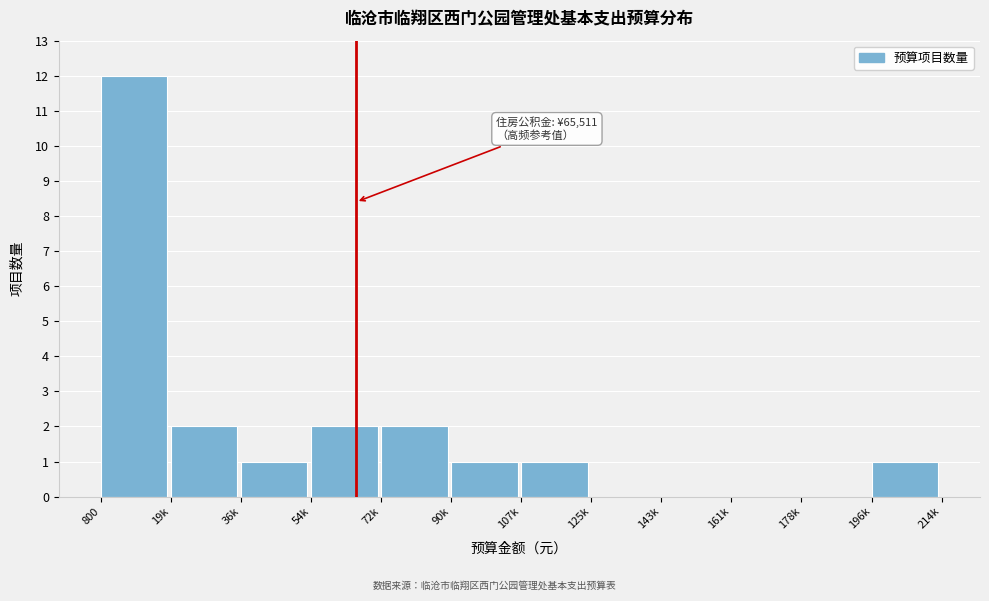

Reading left to right, transcribe all the data shown in this chart.

800=12	19k=2	36k=1	54k=2	72k=2	90k=1	107k=1	125k=0	143k=0	161k=0	178k=0	196k=1